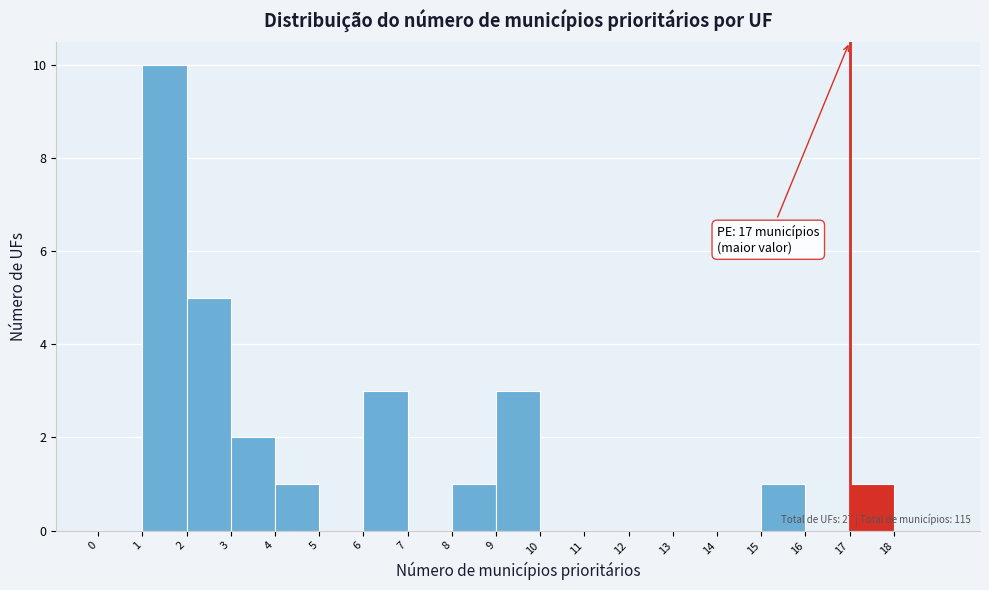

Over which range of the x-axis is the bar tallest?

1 to 2